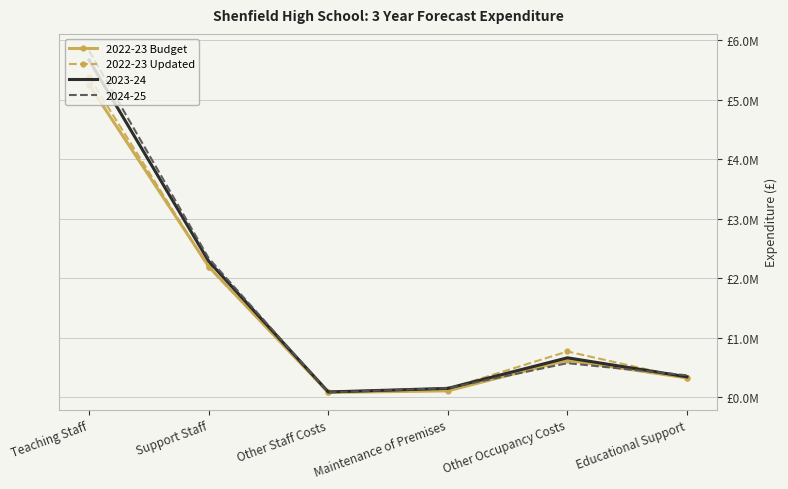

How many interior local peaks does the 2022-23 Updated series have?

1